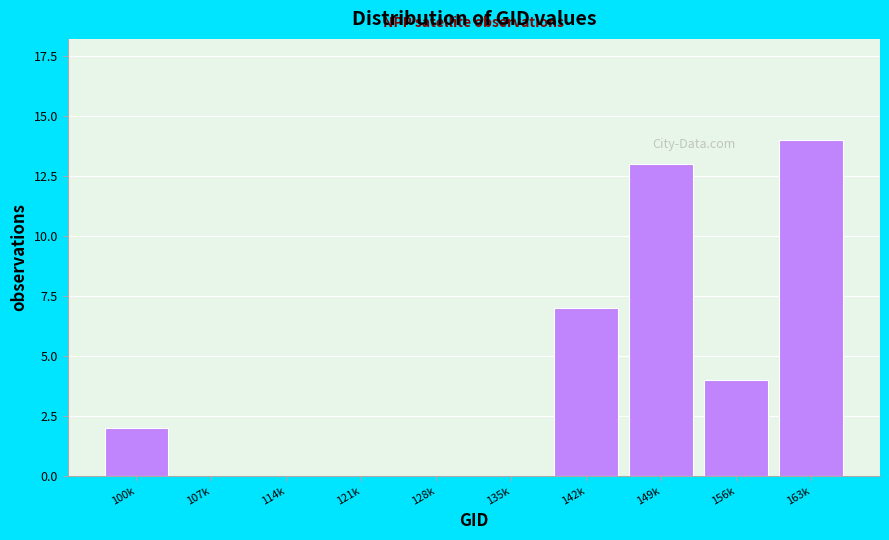

Reading left to right, extract all data points from this chart.

100k=2	107k=0	114k=0	121k=0	128k=0	135k=0	142k=7	149k=13	156k=4	163k=14